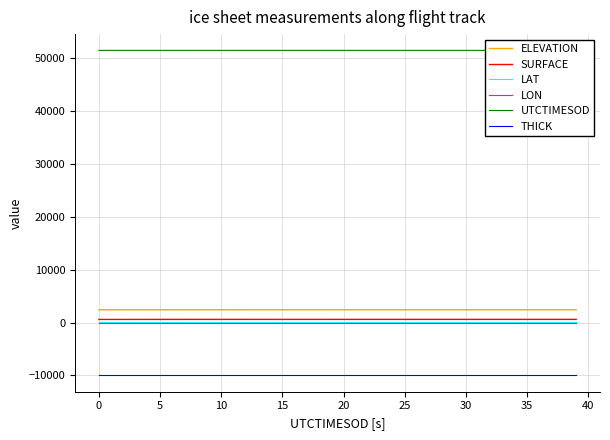

Rank the series at 37 from lowest to highest value.

THICK, LON, LAT, SURFACE, ELEVATION, UTCTIMESOD